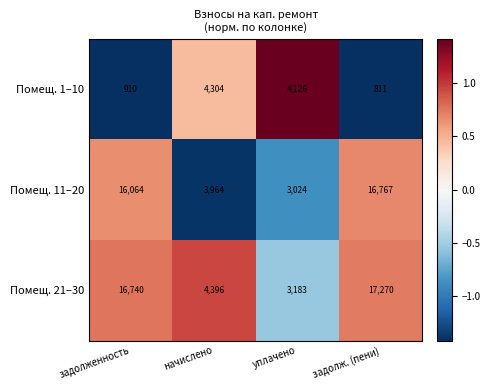

What is the sum of all Помещ. 21–30 values?

41589